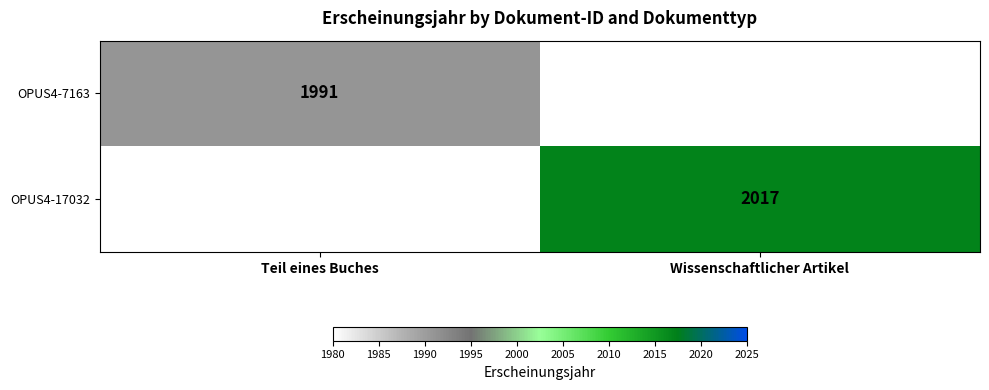

What is the difference between the highest and lowest values at Wissenschaftlicher Artikel?

2017